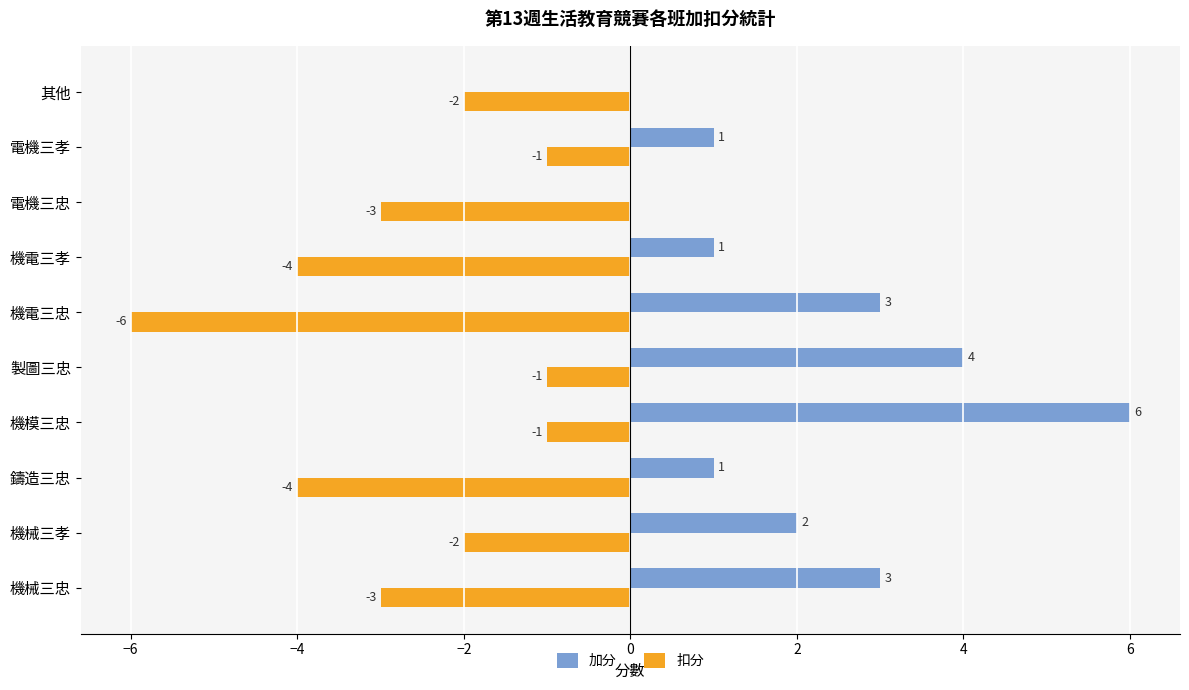

Which series has the largest total across all categories?

加分